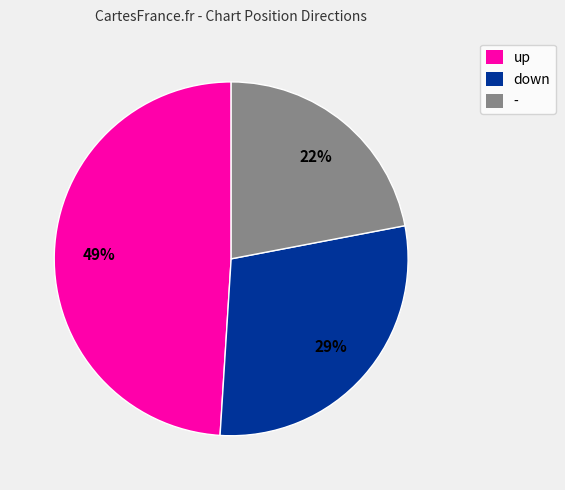

Rank the categories by value from highest to lowest.

up, down, -